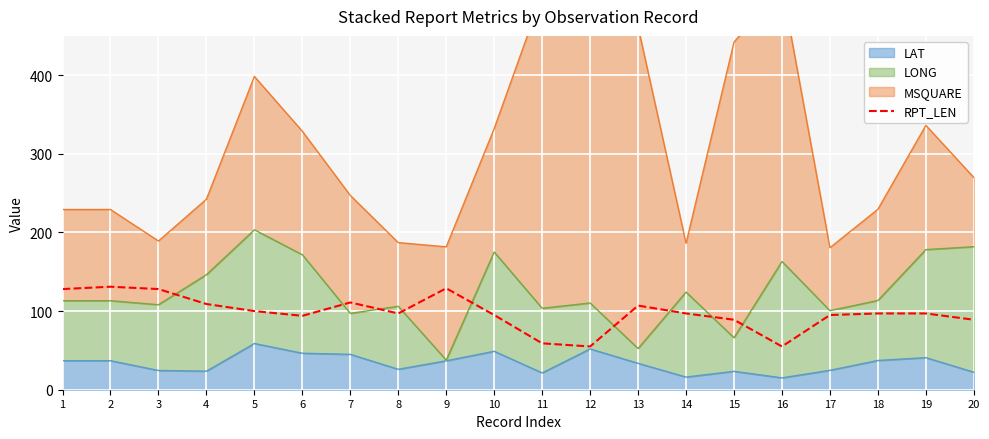

Reading left to right, what are all the values shown in this chart?

128	131	128	109	100	94	111	97	129	95	59	55	107	97	89	55	95	97	97	89